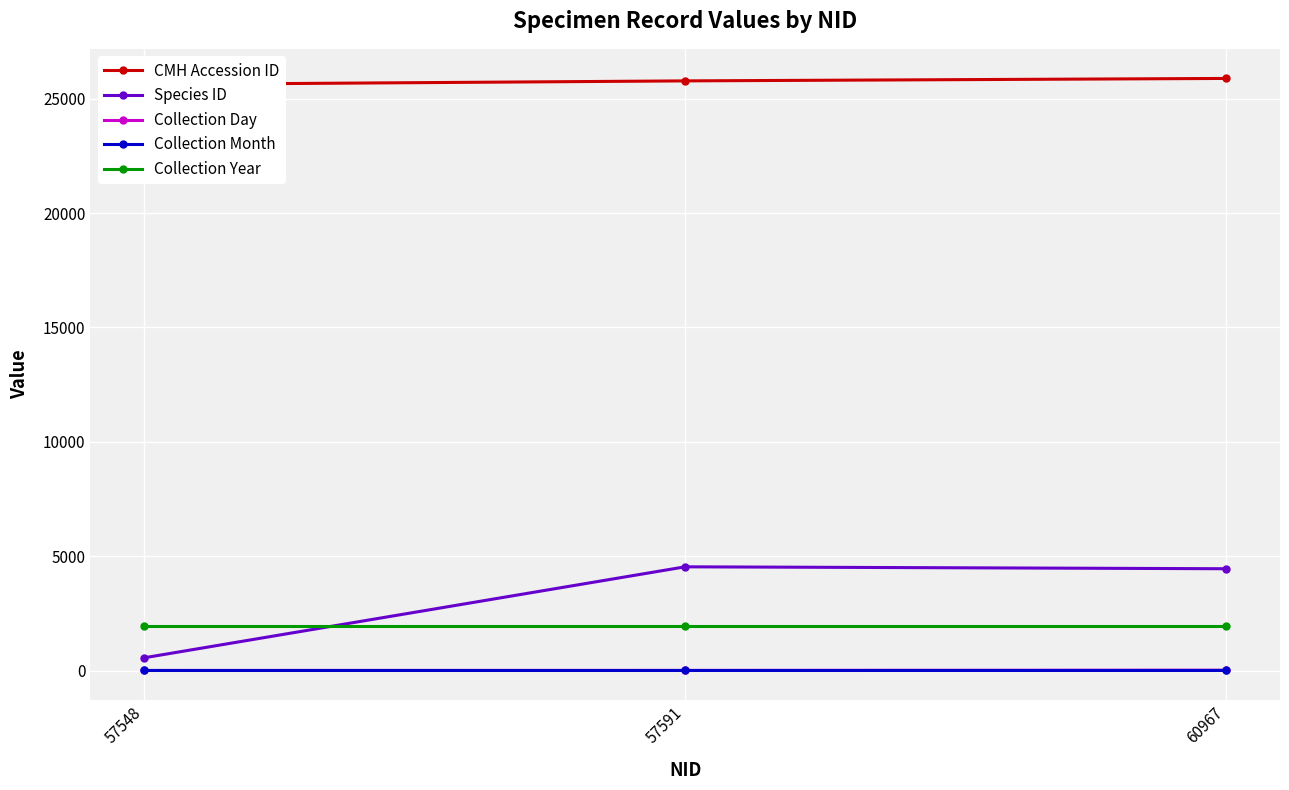

Where does the Collection Day series first go above 9?

60967